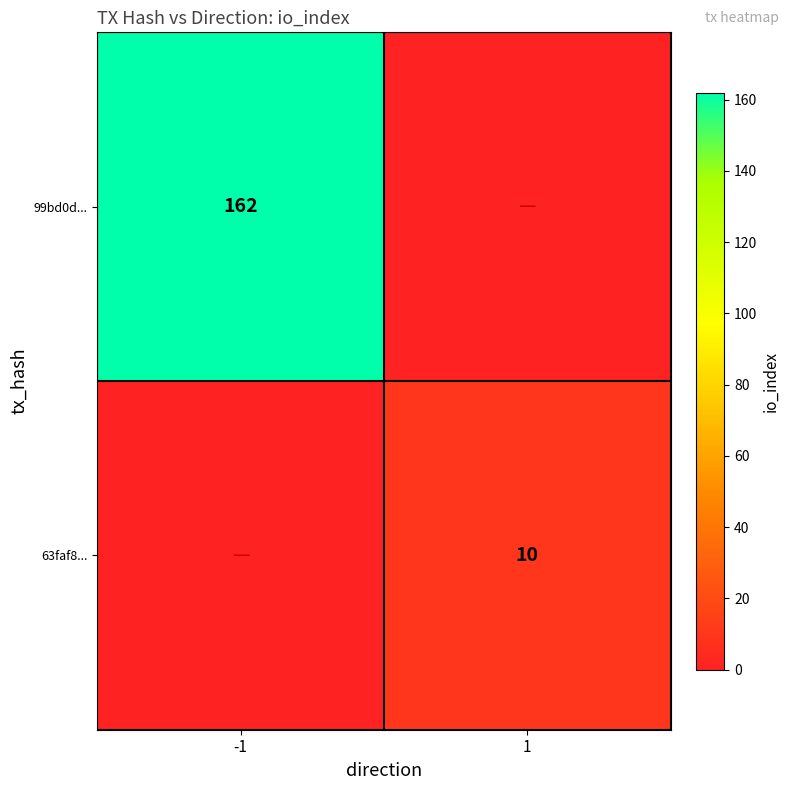

Between 1 and -1, which is larger?

-1